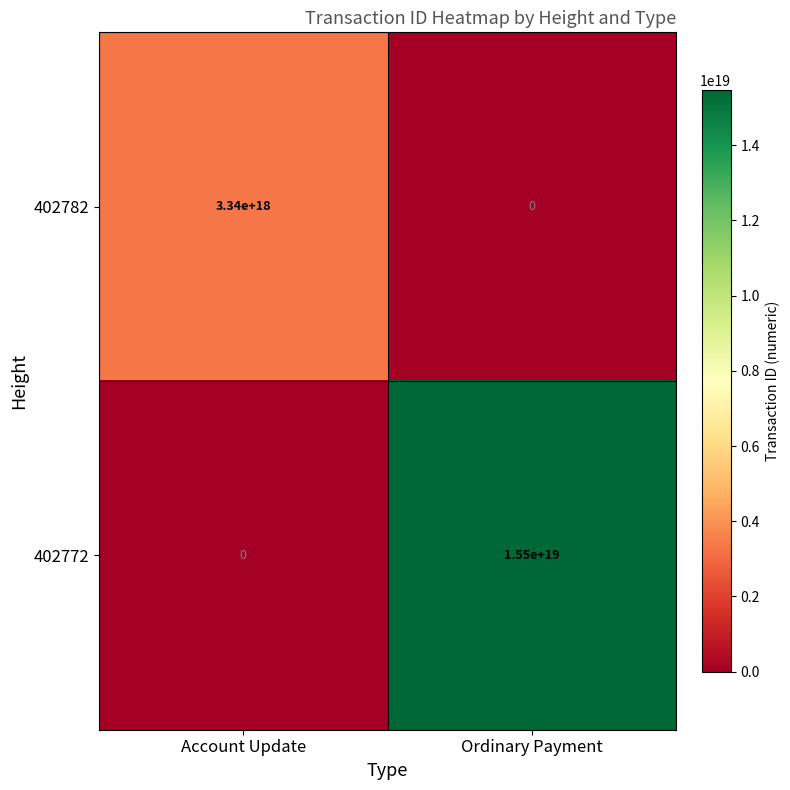

Which category has the highest value in the 402772 series?

Ordinary Payment